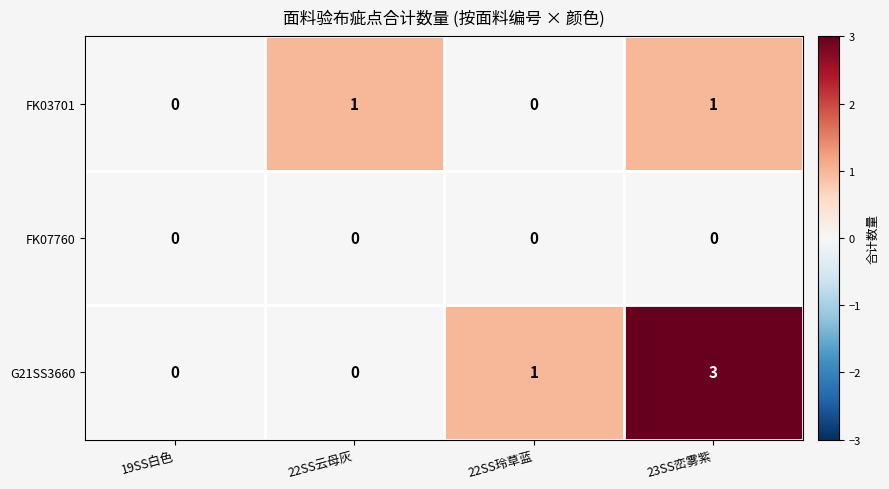

Rank the series by their average value, from lowest to highest.

FK07760, FK03701, G21SS3660